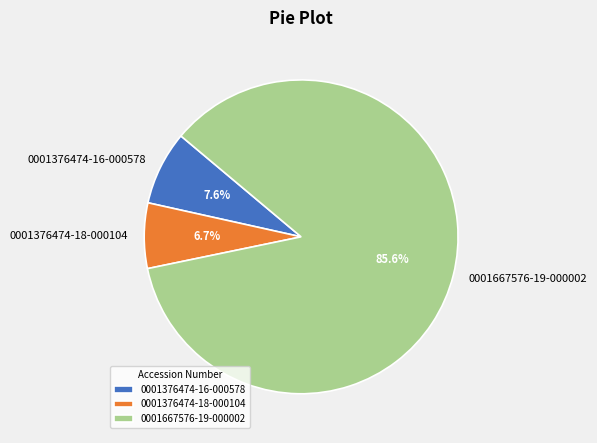

How many segments does this pie chart have?

3